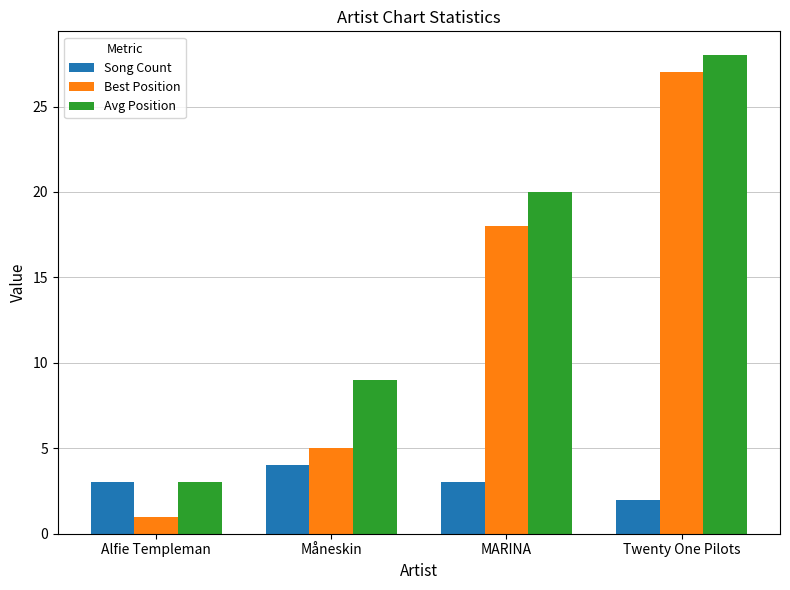

What are all the series names shown in the legend?

Song Count, Best Position, Avg Position